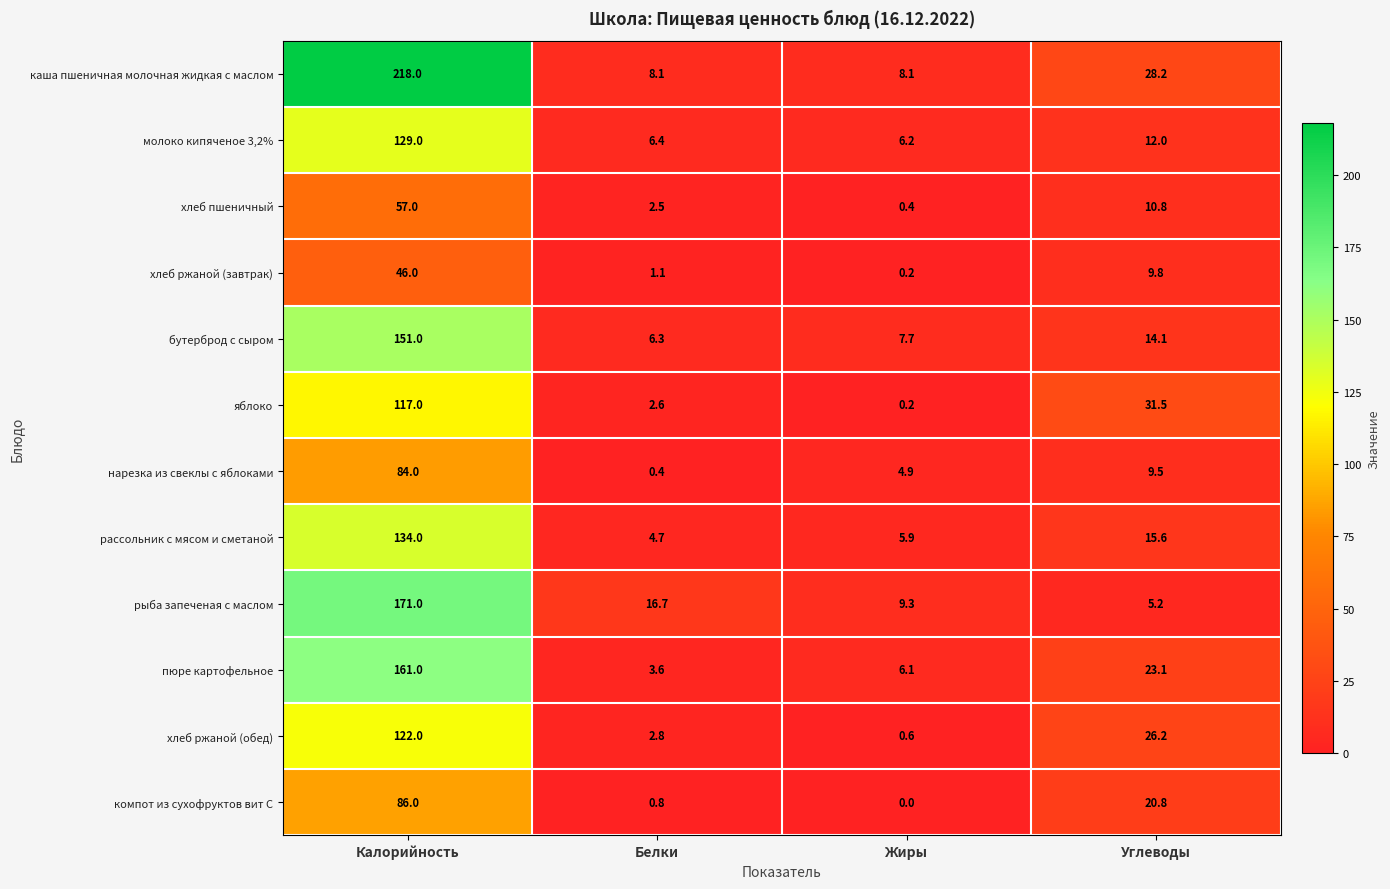

At which label is хлеб ржаной (обед) closest to 61?

Углеводы